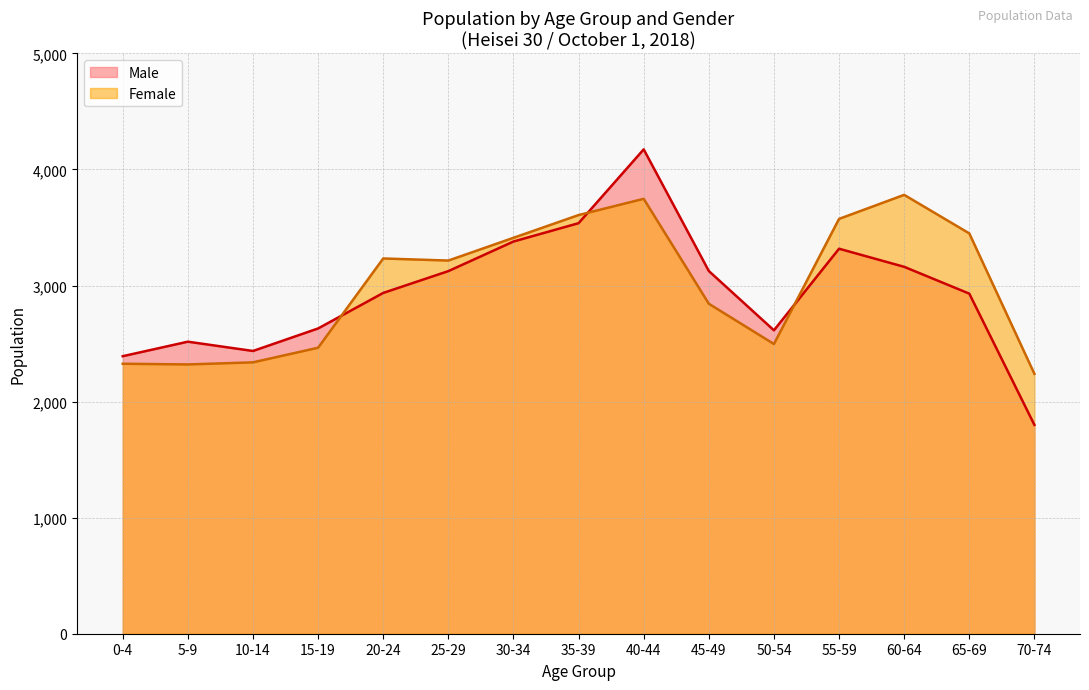

True or false: Male has a value of 1615 at 5-9.

False